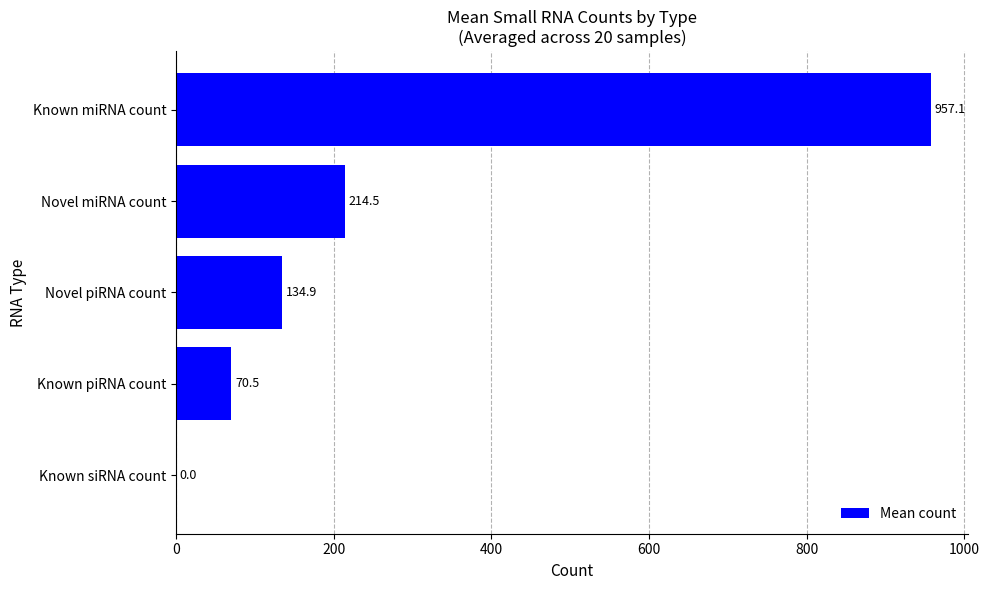

Are the bars horizontal?

Yes